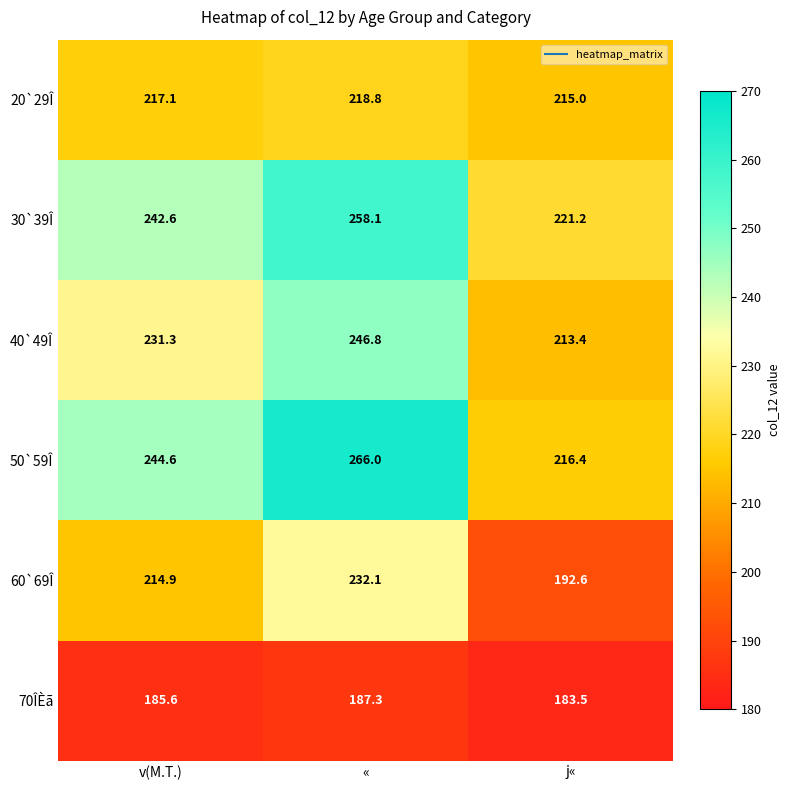

What is the maximum value for 50`59Î?

266.0